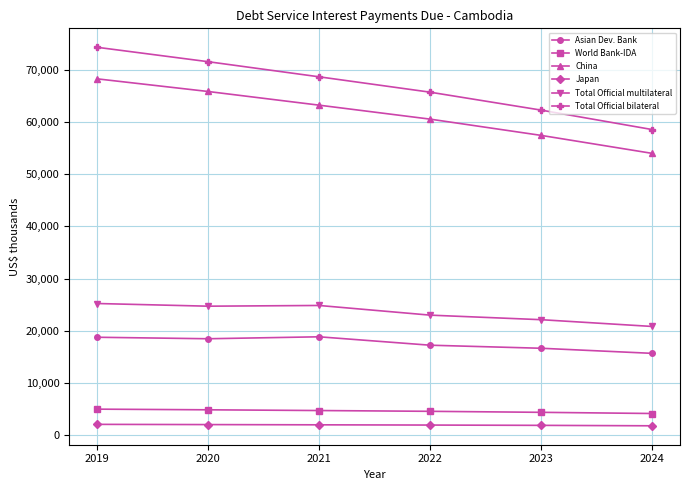

What is the sum of the Total Official bilateral values at 2022 and 2019?

140144